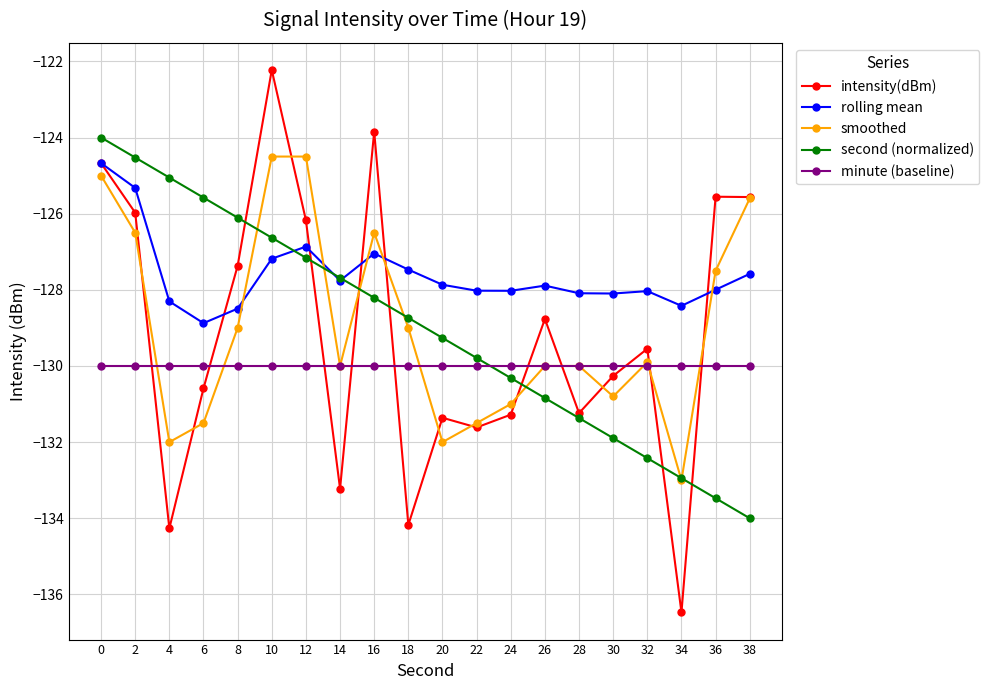

Is it true that smoothed equals -171.6 at 0?

False